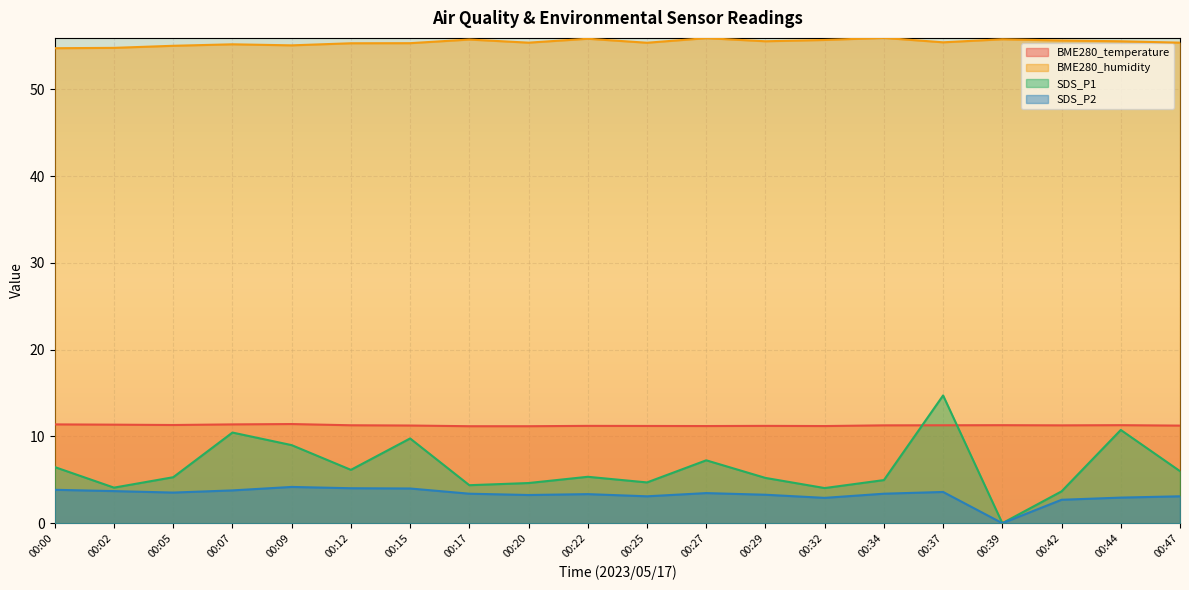

What are all the series names shown in the legend?

BME280_temperature, BME280_humidity, SDS_P1, SDS_P2